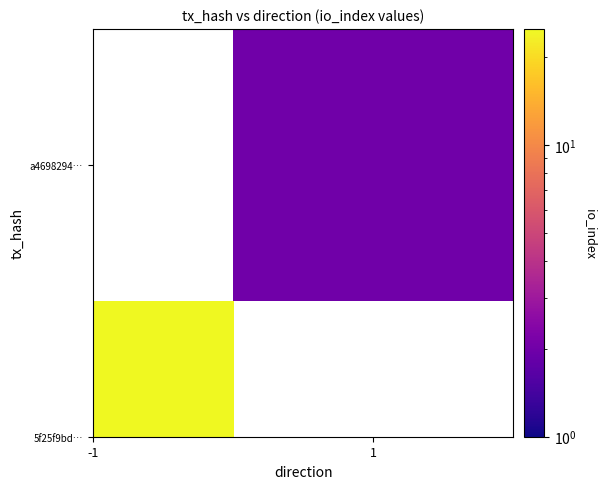

The value of a469829460ec9f52999ae98a92daaabd13126b4 at io_index is 2. True or false?

True